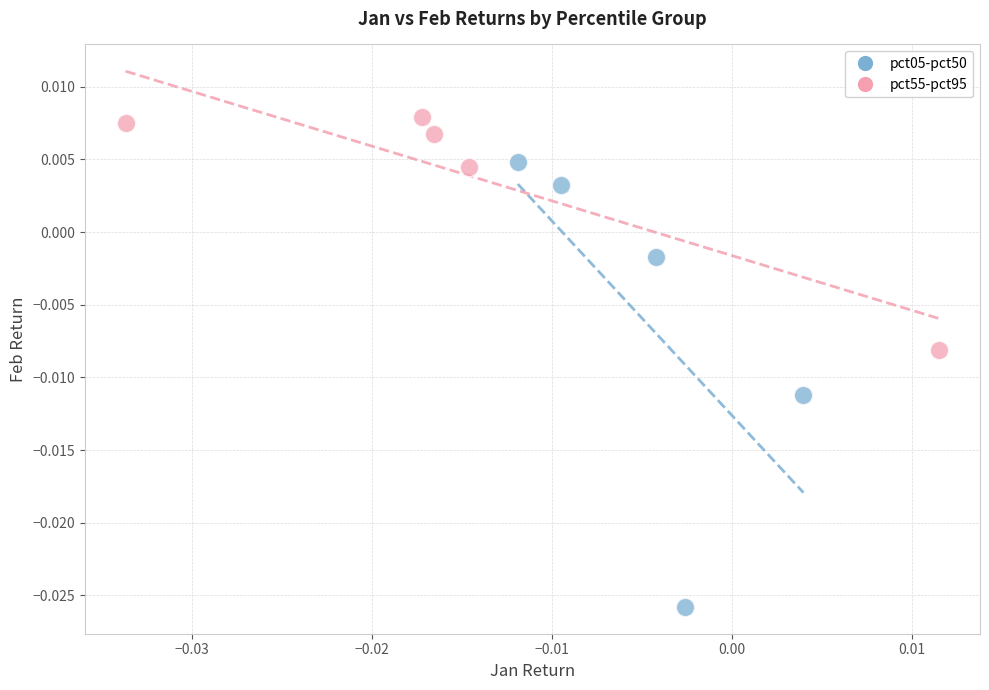

Which series contains the highest Y value?

pct55-pct95